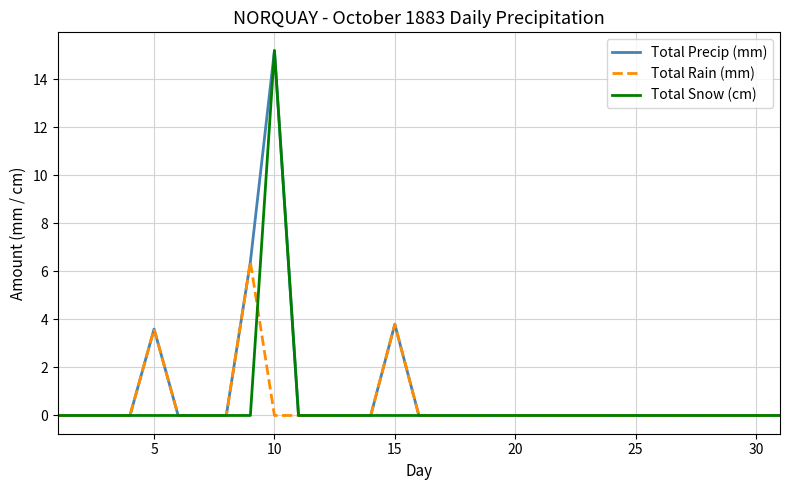

Which category has the highest value in the Total Precip (mm) series?

10